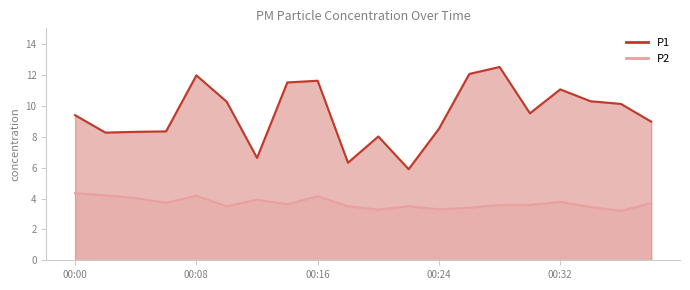

What is the sum of all P2 values?

74.0